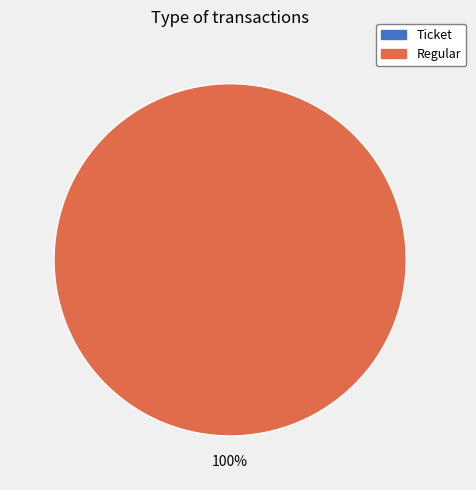

Which has a higher value, Ticket or Regular?

Regular